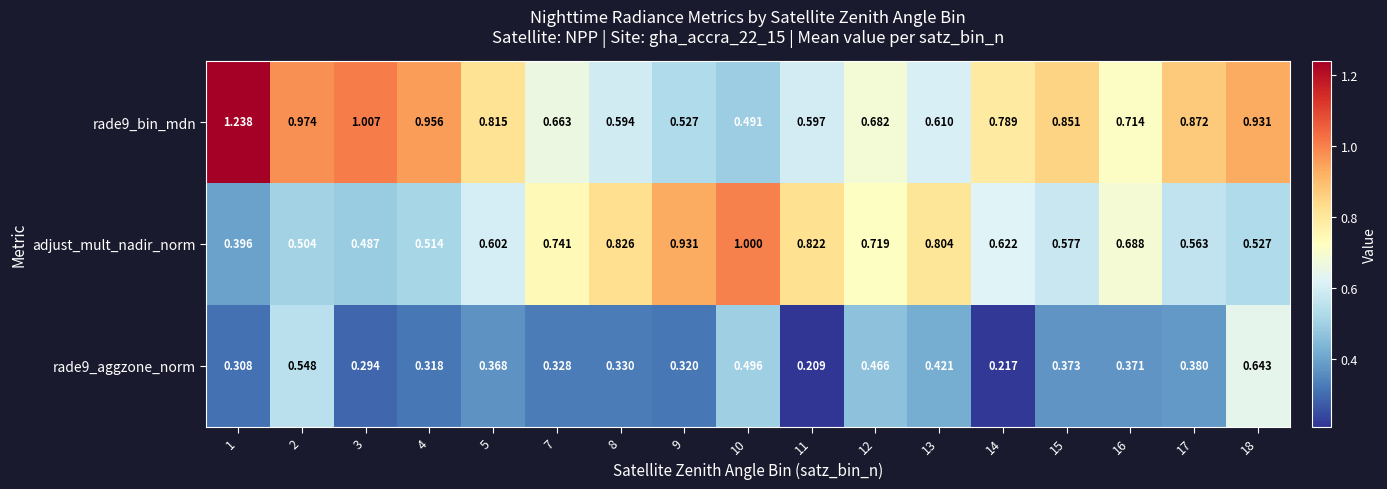

Is the value of rade9_aggzone_norm at 16 greater than the value of rade9_bin_mdn at 7?

No